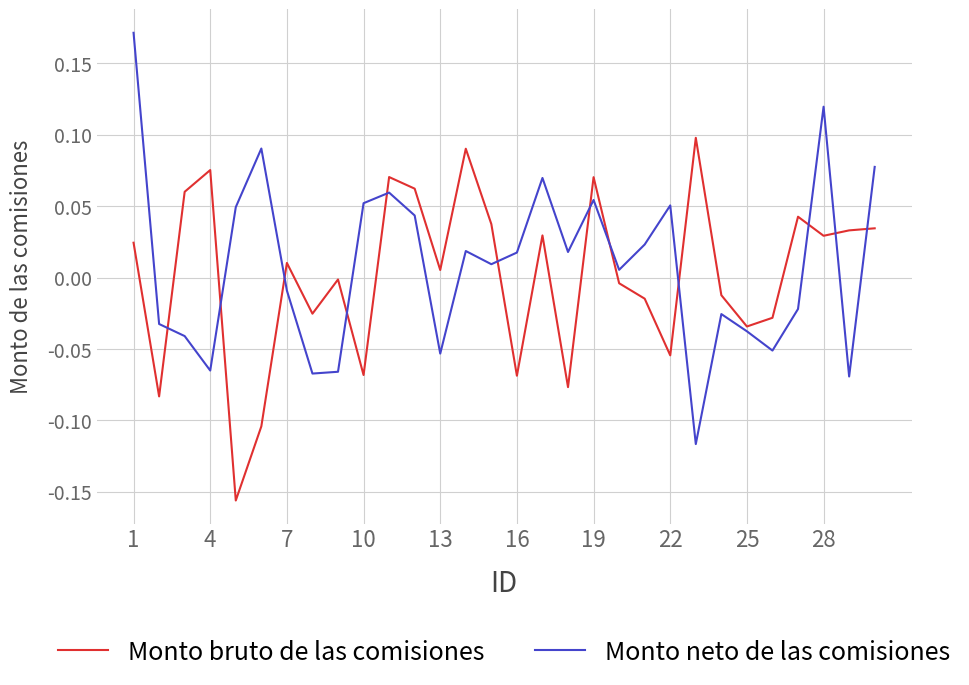

How many lines are shown in the chart?

2